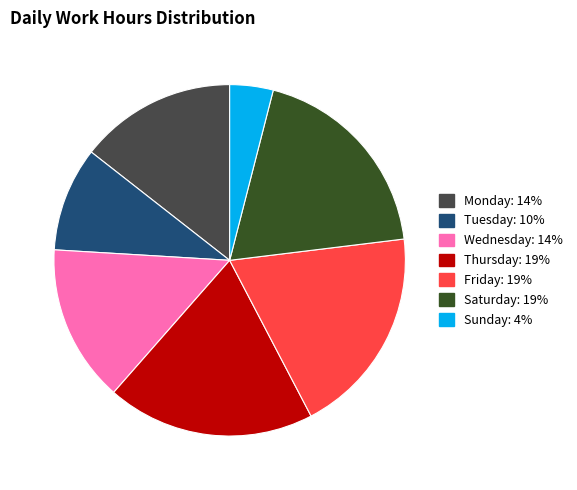

Count the number of slices in the pie.

7